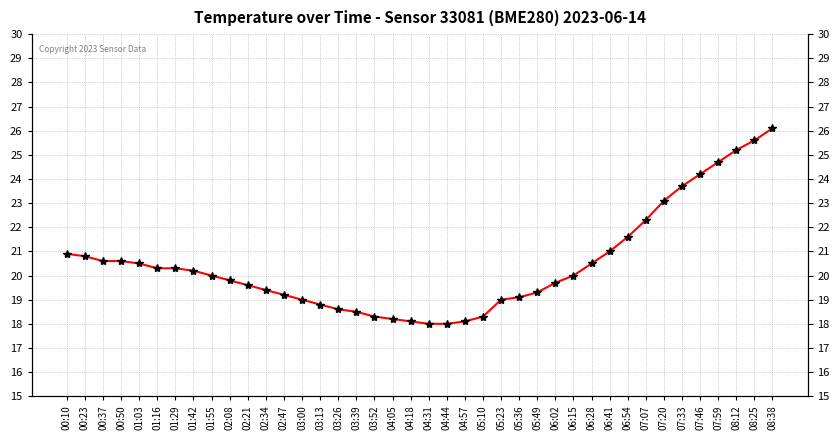

How many values exceed 20?

19